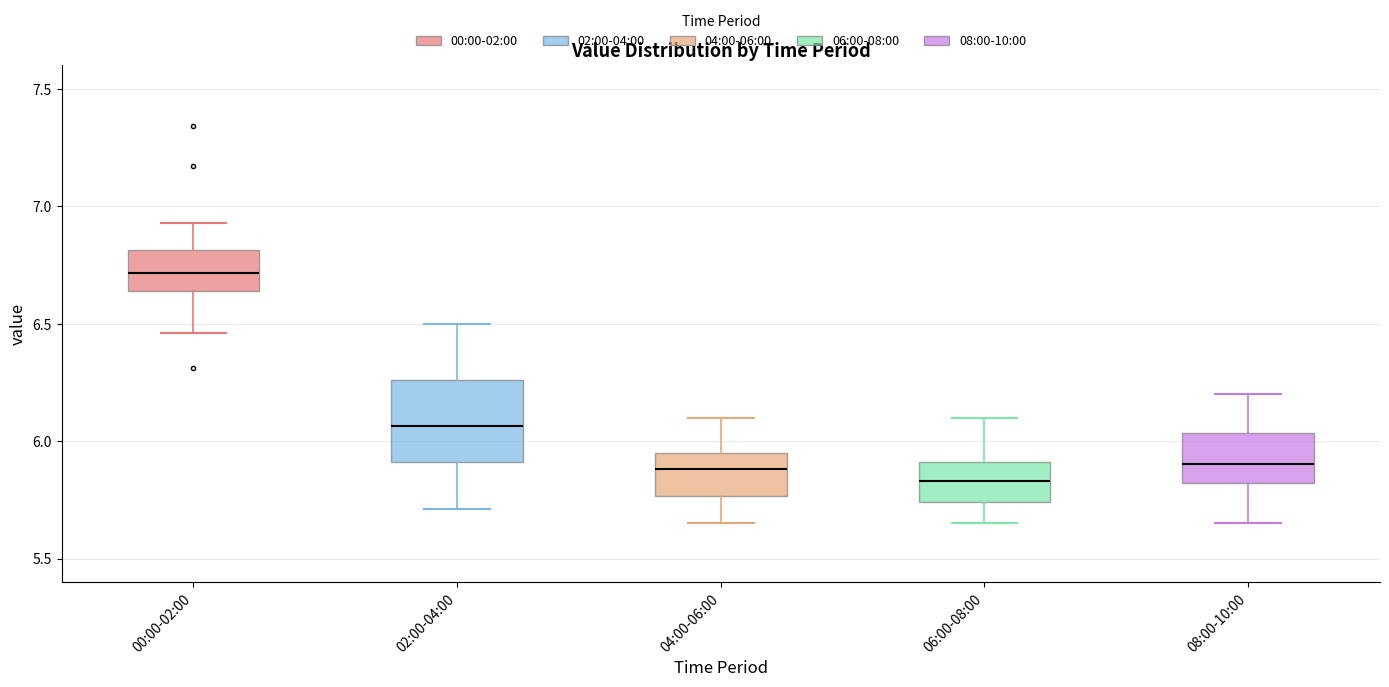

Which box is the tallest, from its lower edge to its upper edge?

02:00-04:00